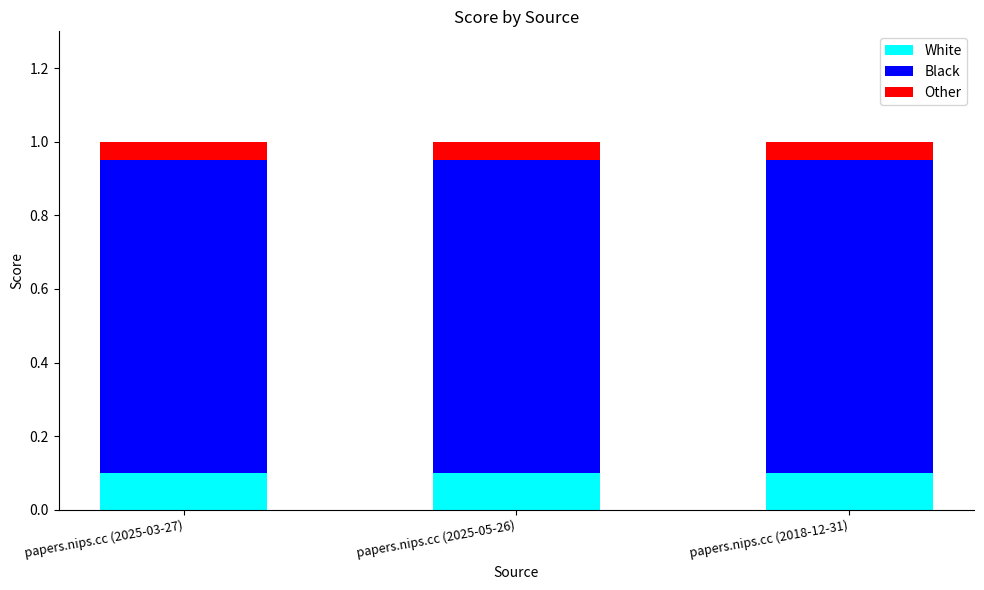

The value of White at papers.nips.cc (2018-12-31) is 0.0. True or false?

False